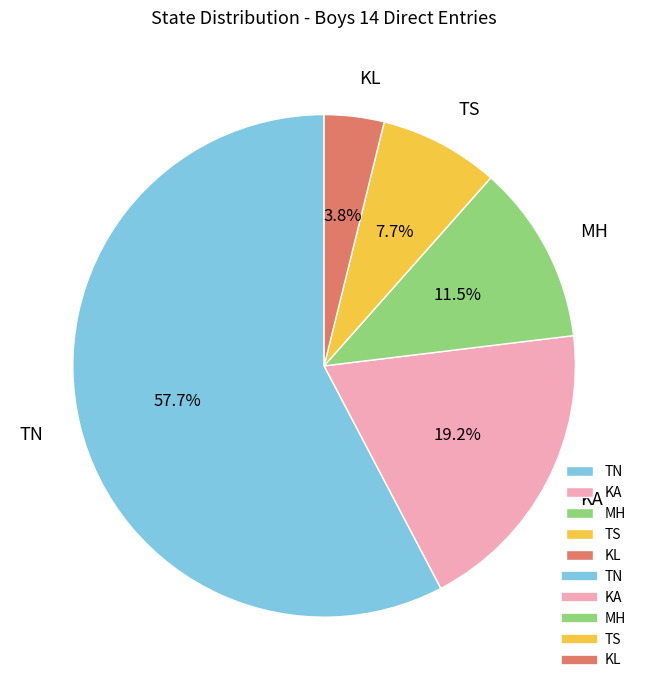

Which has a higher value, TS or TN?

TN